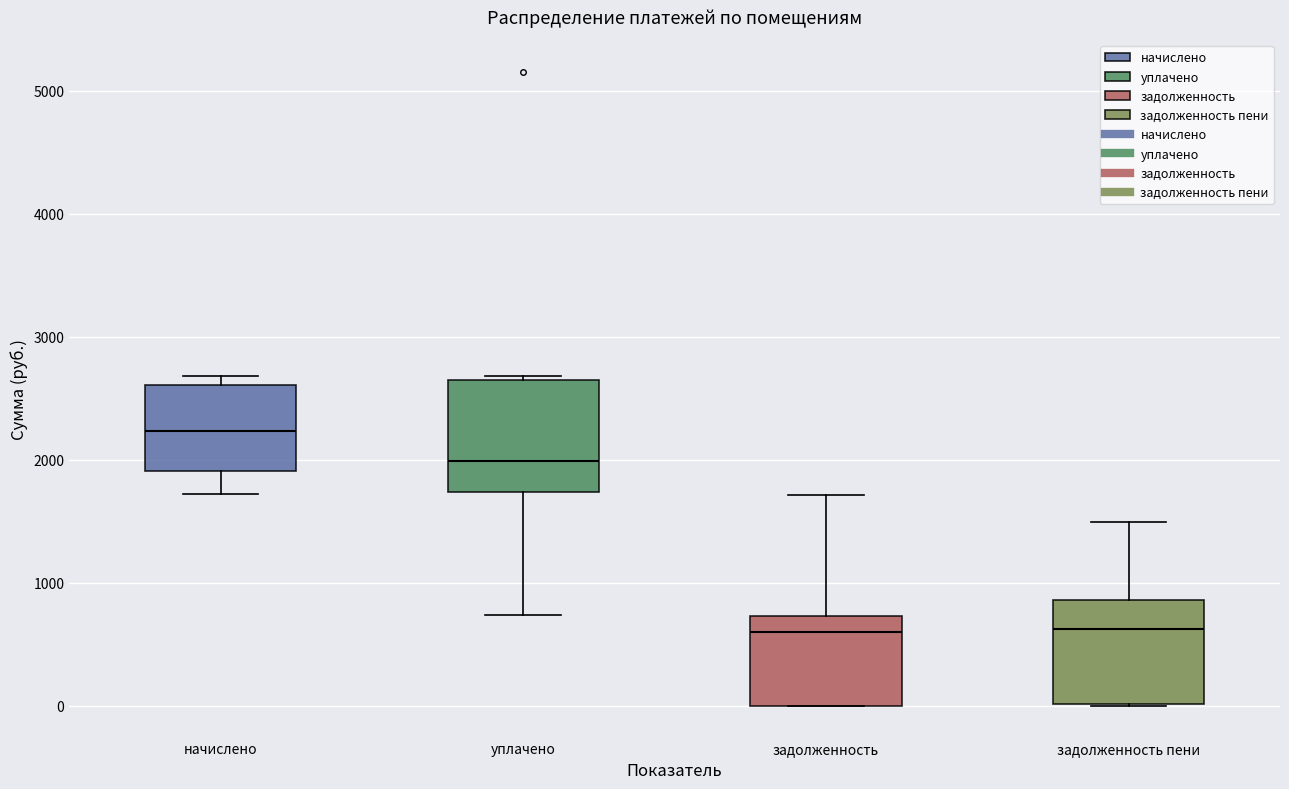

Reading left to right, read every box against the y-axis: the position of its median line, the range the box covers, and the ends of its whiskers. The values are not printed on the chart, so give them approximately, as read against the axis.

начислено: median 2200, box 1900 to 2600, whiskers 1700 to 2700
уплачено: median 2000, box 1700 to 2600, whiskers 700 to 2700
задолженность: median 600, box 0 to 700, whiskers 0 to 1700
задолженность пени: median 600, box 0 to 900, whiskers 0 to 1500